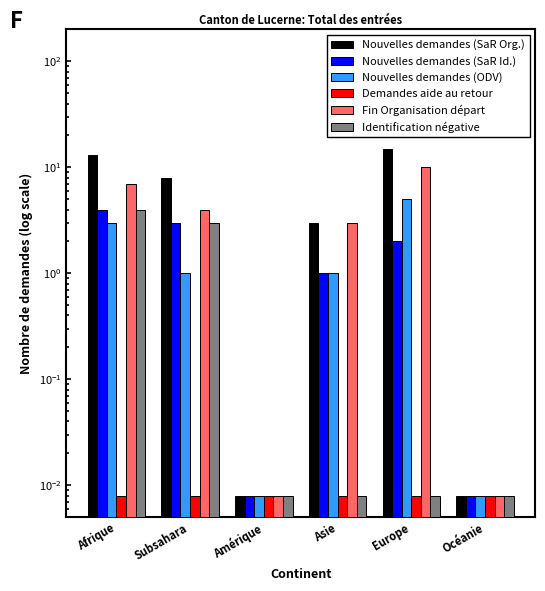

What position from the right is Océanie?

1